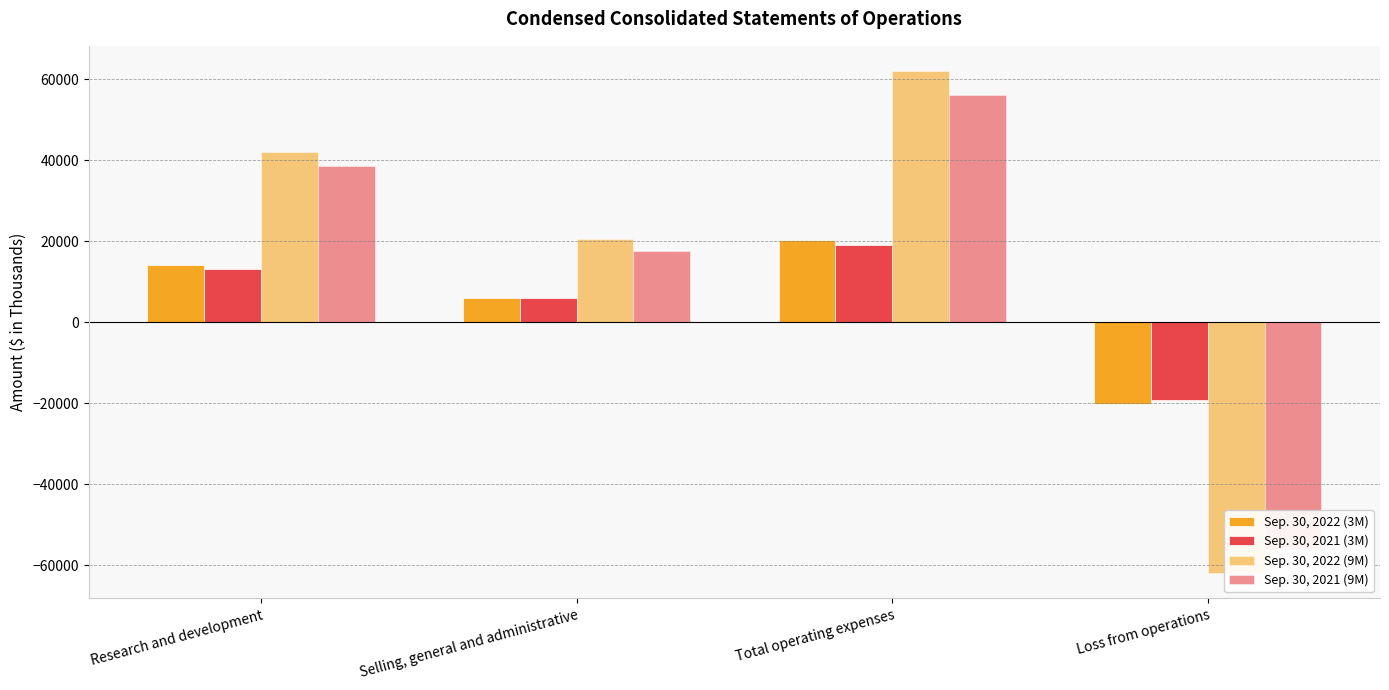

Read the Sep. 30, 2022 (3M) value at Research and development, to the nearest 10.

14110